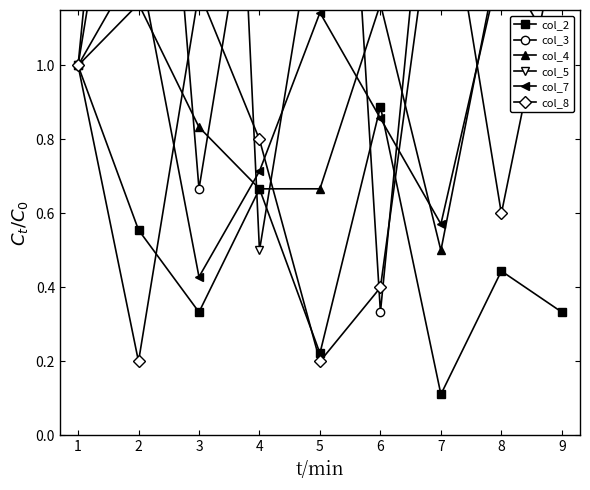

What are all the series names shown in the legend?

col_2, col_3, col_4, col_5, col_7, col_8